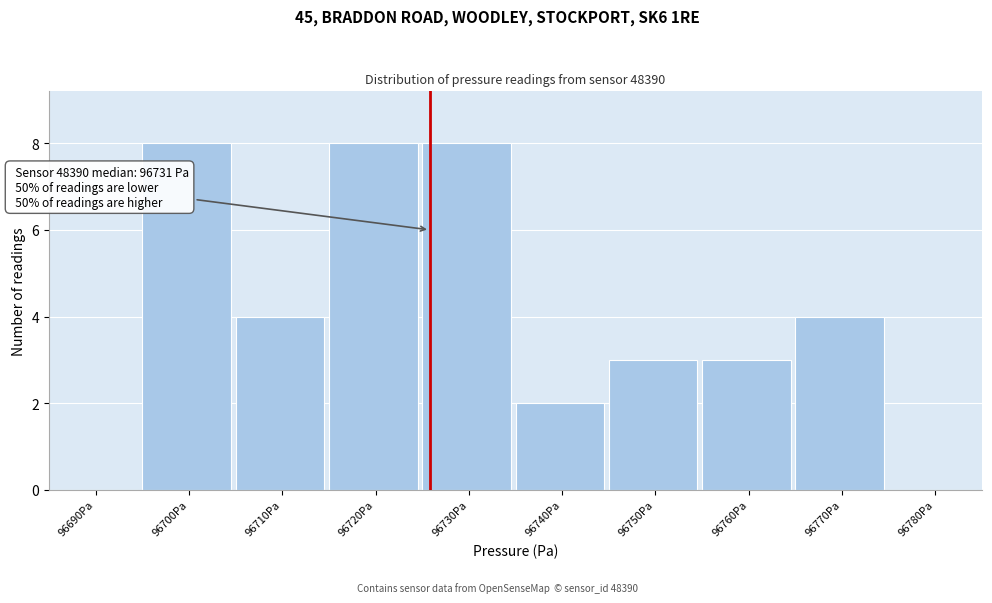

Reading left to right, transcribe all the data shown in this chart.

96690Pa=0	96700Pa=8	96710Pa=4	96720Pa=8	96730Pa=8	96740Pa=2	96750Pa=3	96760Pa=3	96770Pa=4	96780Pa=0